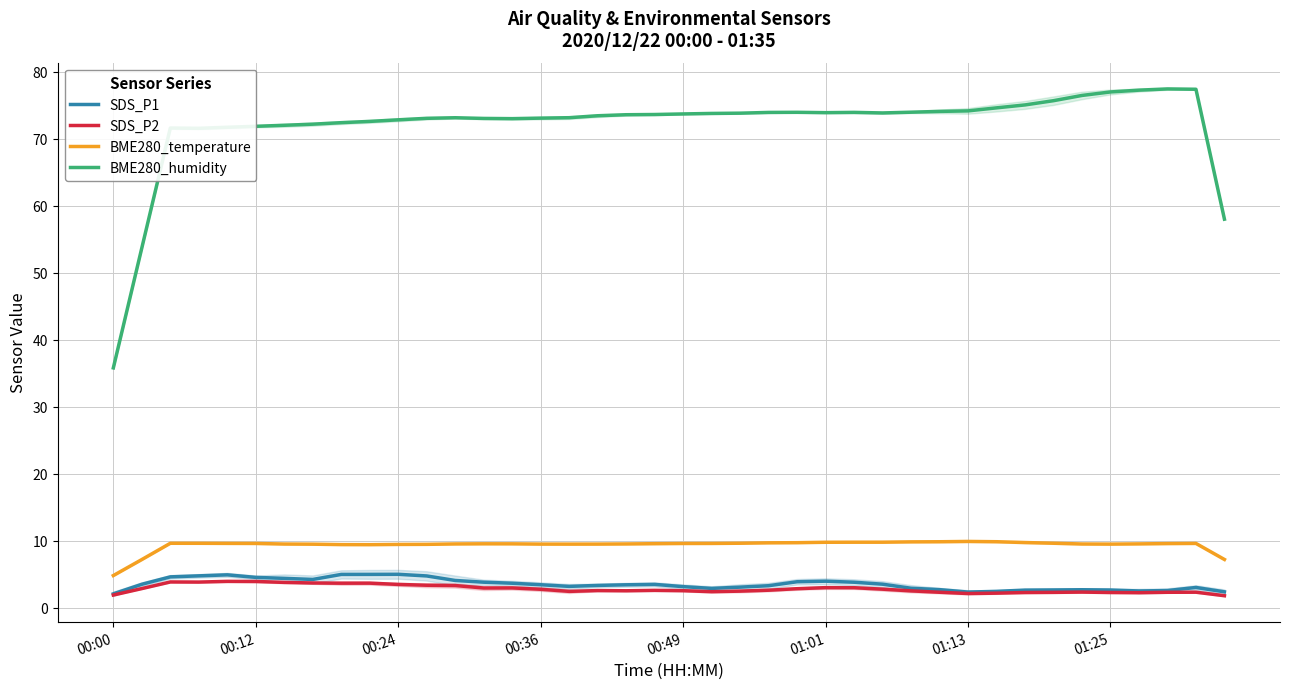

At 18, list the series in order from largest to smallest.

BME280_humidity, BME280_temperature, SDS_P1, SDS_P2